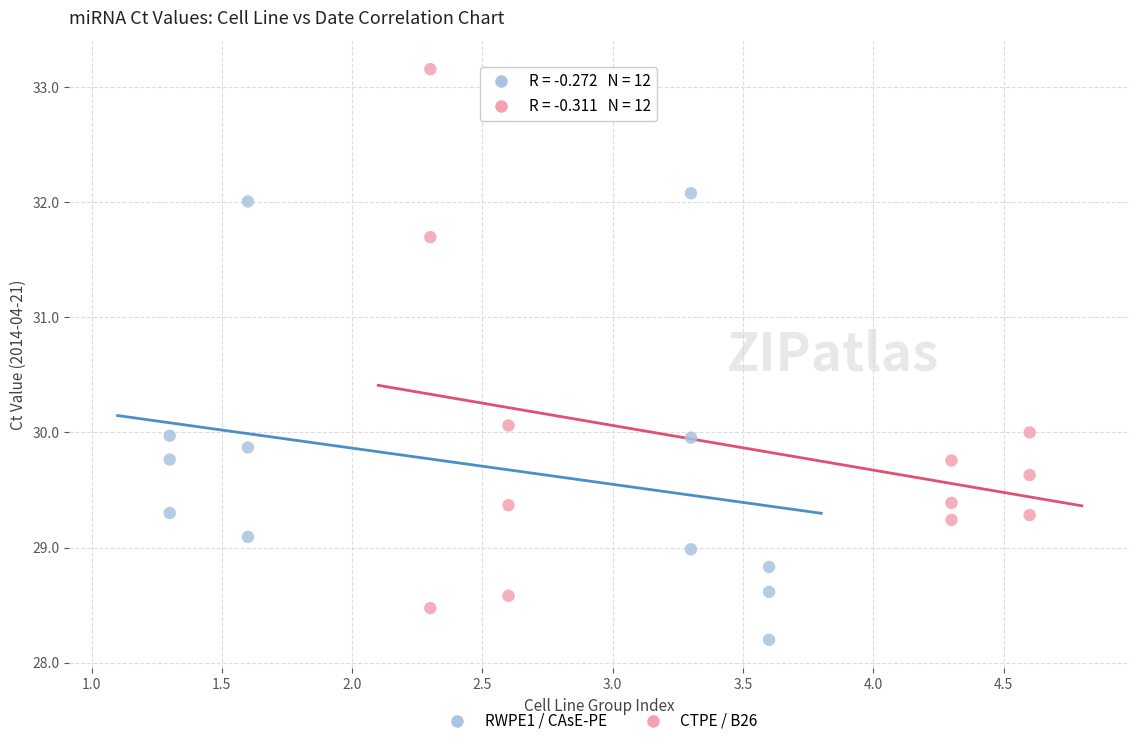

Which series has the widest spread of Y values?

CTPE / B26